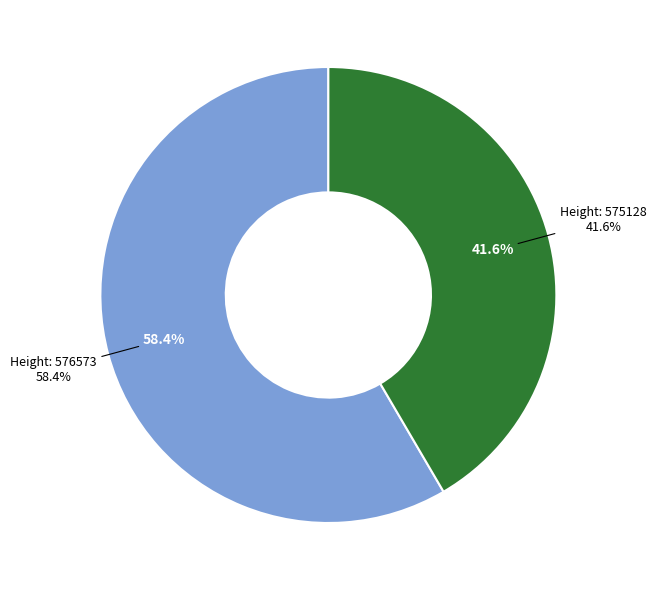

To the nearest percent, what is the combined percentage of 575128 and 576573?

100%